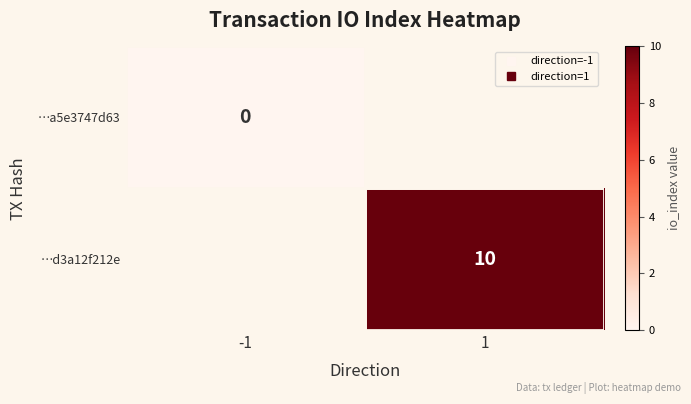

Which category has the highest value in the …d3a12f212e series?

-1